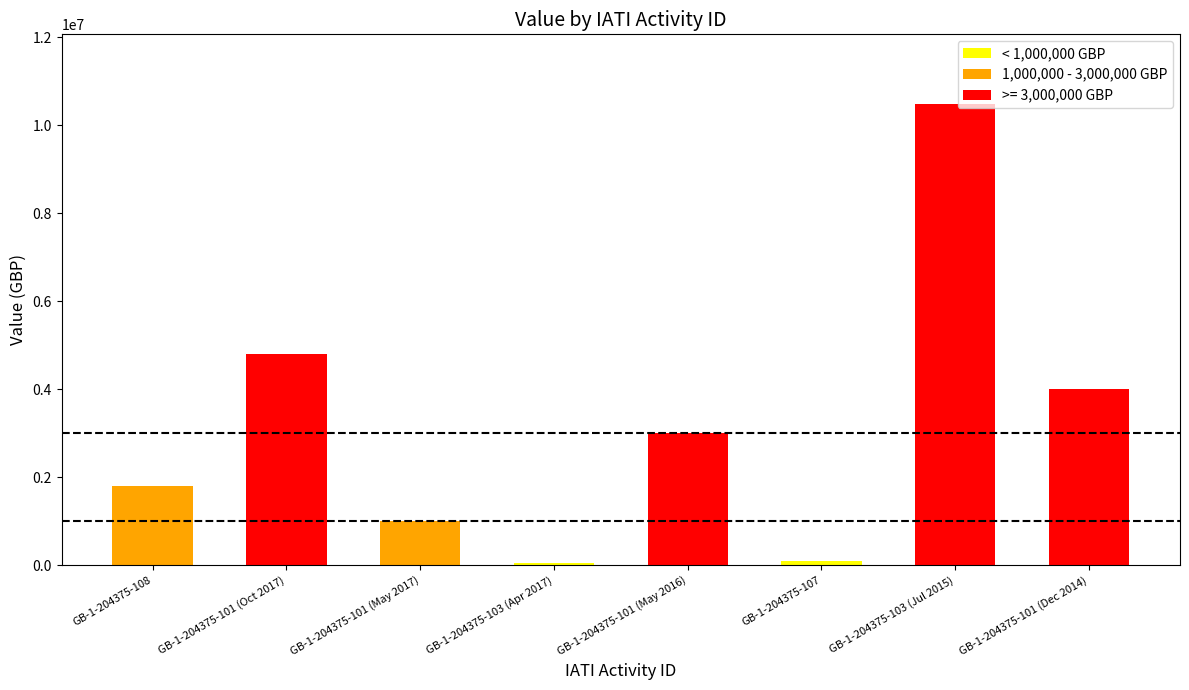

What is the label of the 3rd bar from the left?

GB-1-204375-101 (May 2017)